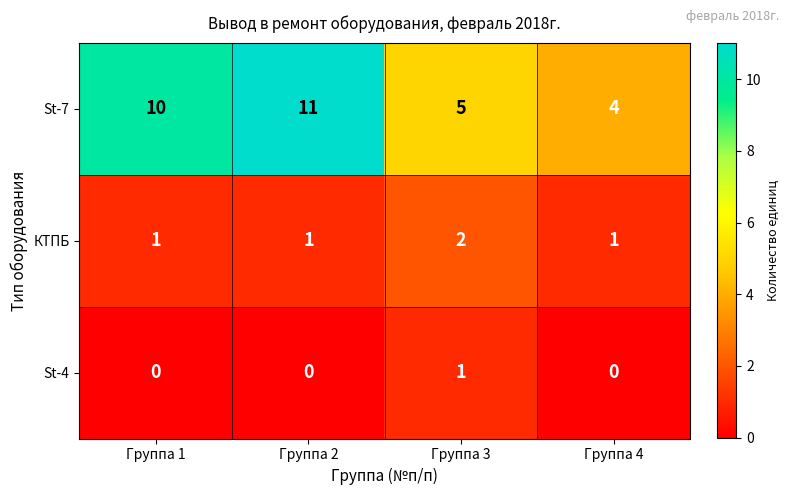

At Группа 4, list the series in order from smallest to largest.

St-4, КТПБ, St-7